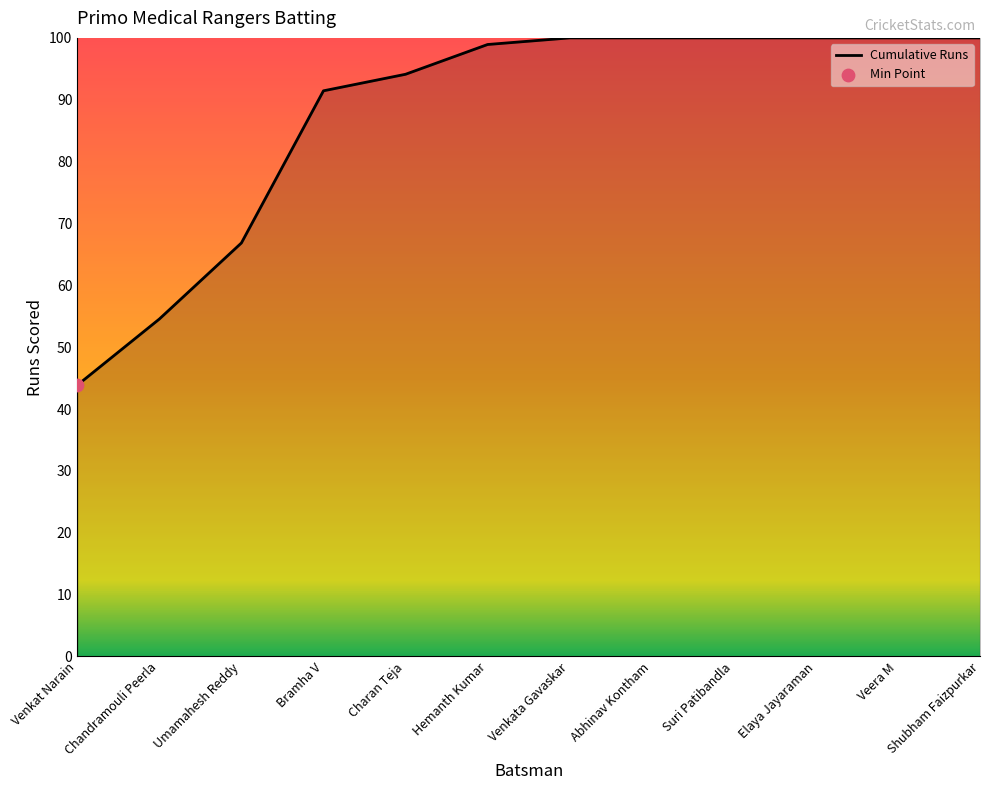

What is the ratio of the value at Elaya Jayaraman to the value at Veera M?

1.0